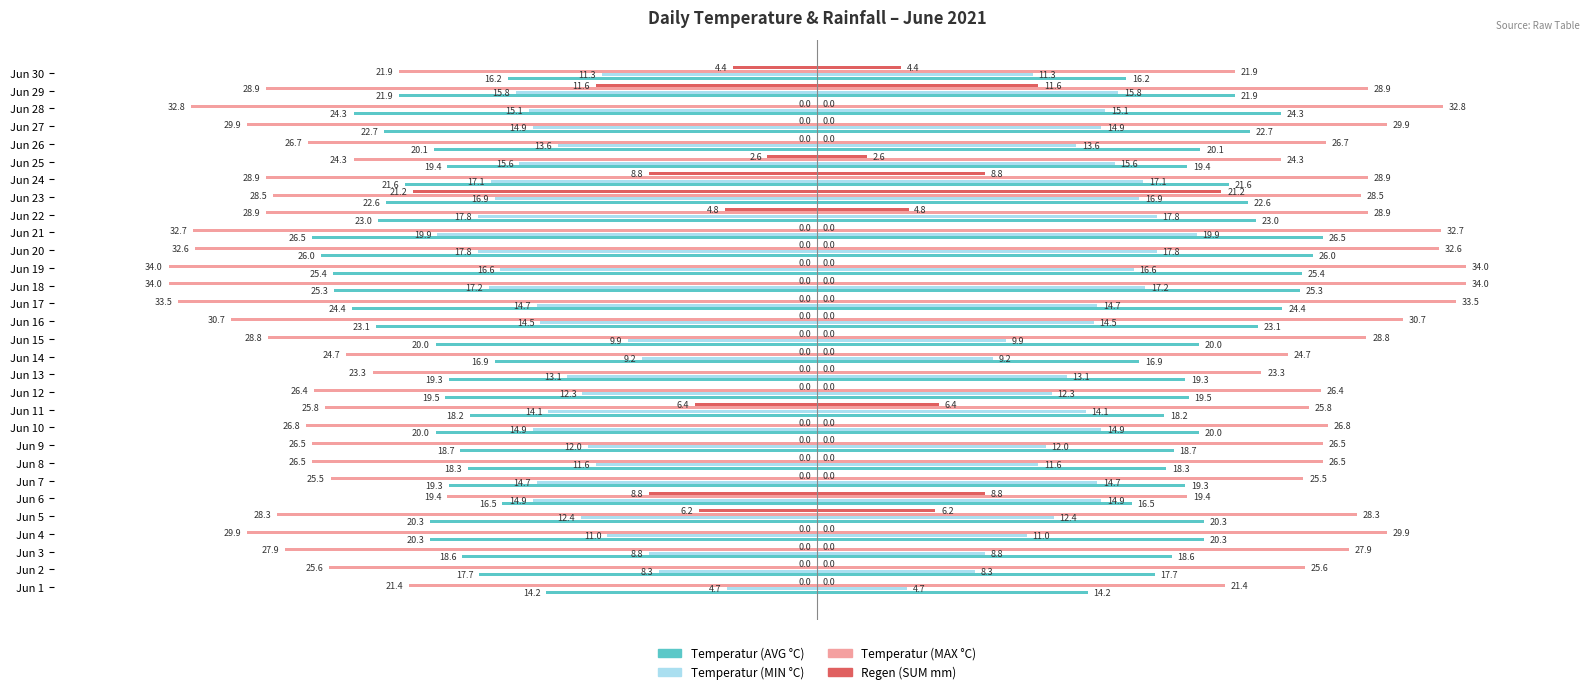

At which category does the chart reach its minimum across all series?

Jun 18